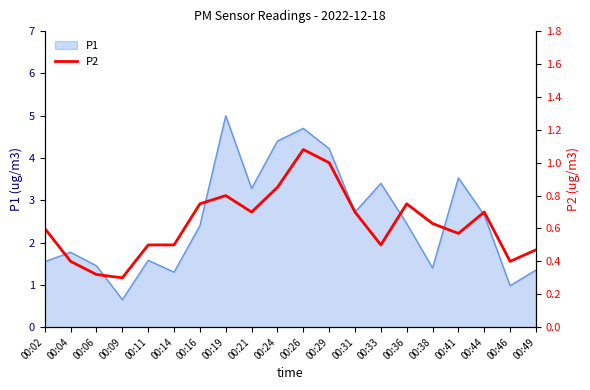

The P1 series shows 6.1 at 00:33. True or false?

False